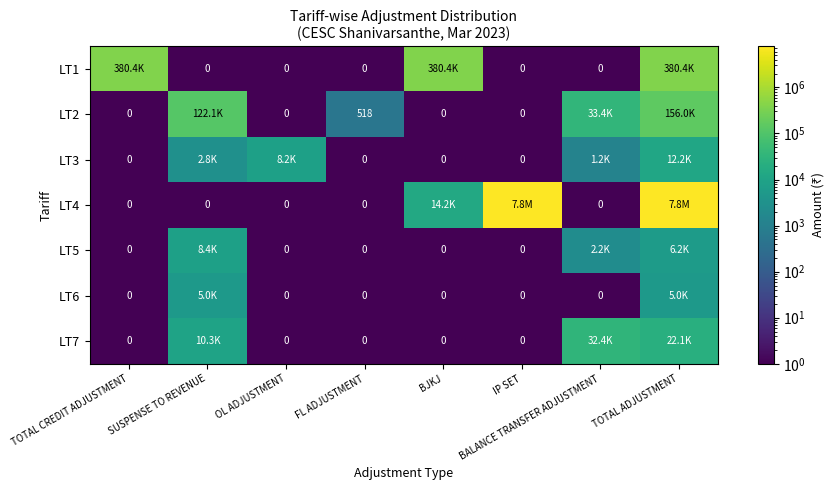

Which series has the widest spread of values?

LT4